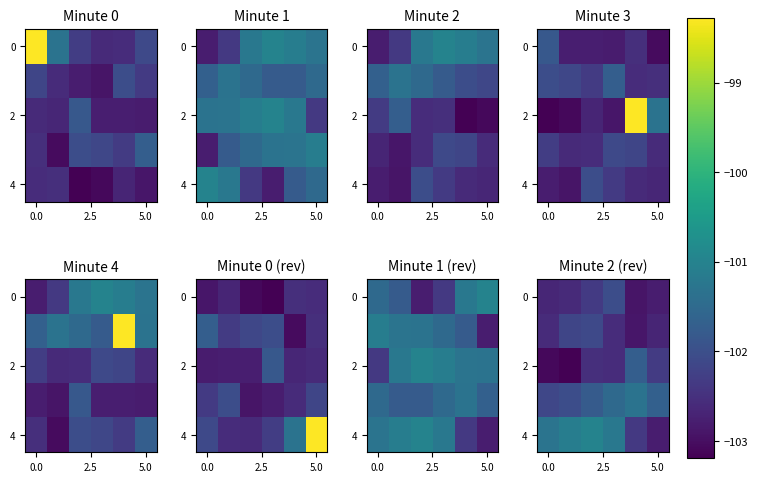

What is the average value of the 0 series?

-102.6